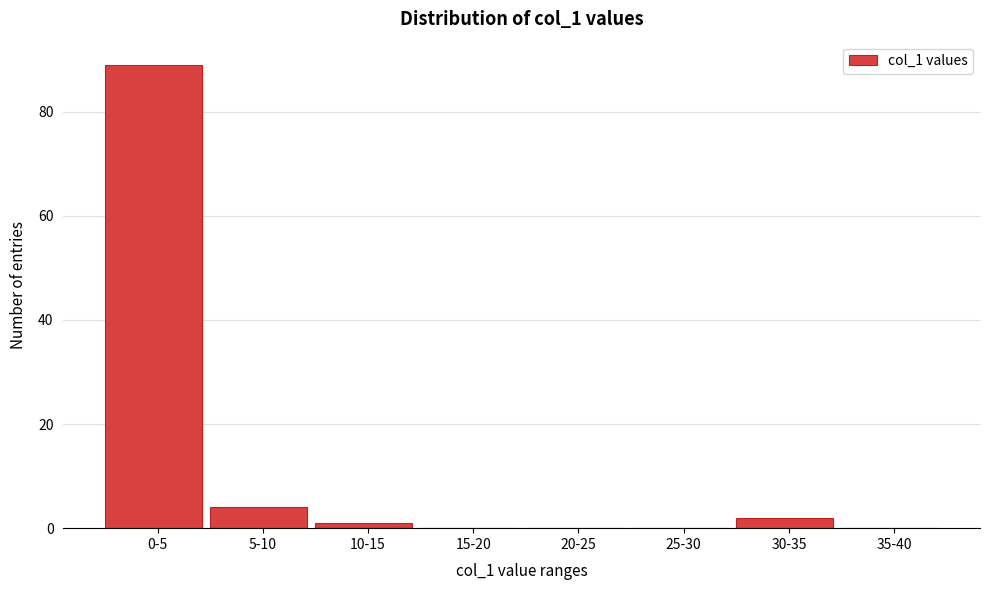

Reading left to right, what are all the values shown in this chart?

0-5=89	5-10=4	10-15=1	15-20=0	20-25=0	25-30=0	30-35=2	35-40=0